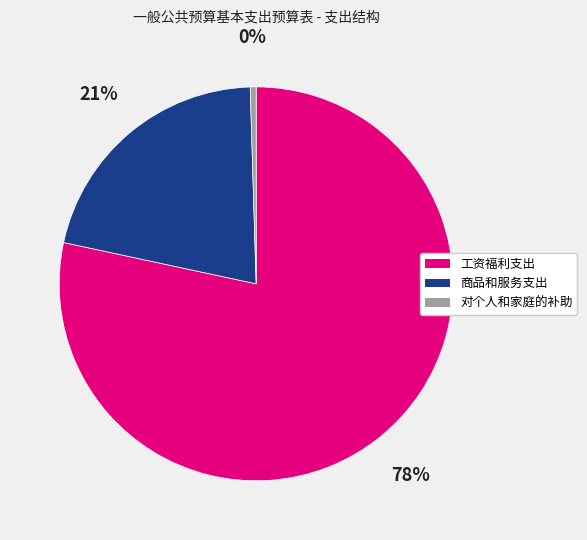

Do 工资福利支出 and 商品和服务支出 together represent more than half of the pie?

Yes